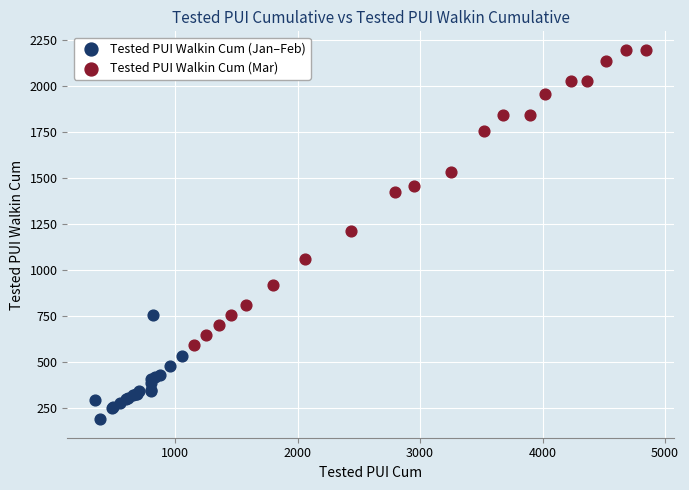

Which series contains the lowest Y value?

Tested PUI Walkin Cum (Jan–Feb)